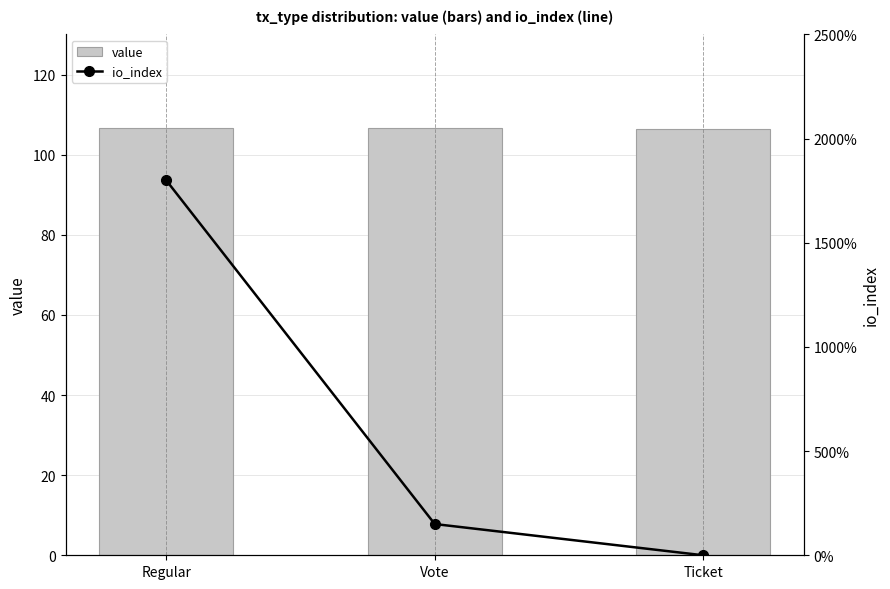

List the series in order of their overall mean, lowest first.

io_index, value